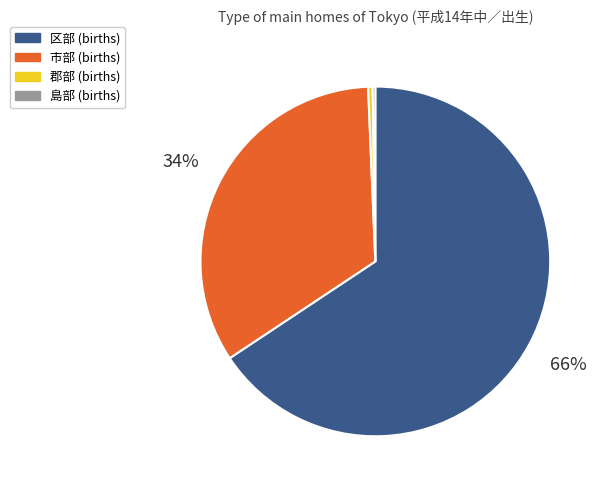

Do 市部 and 区部 together represent more than half of the pie?

Yes